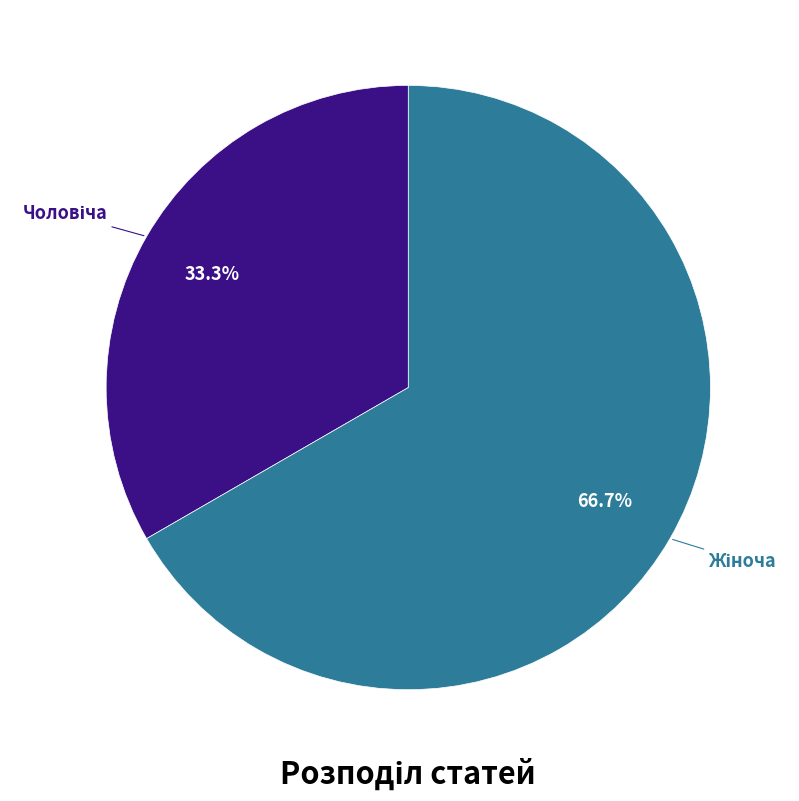

Is there any slice that represents more than half of the pie?

Yes